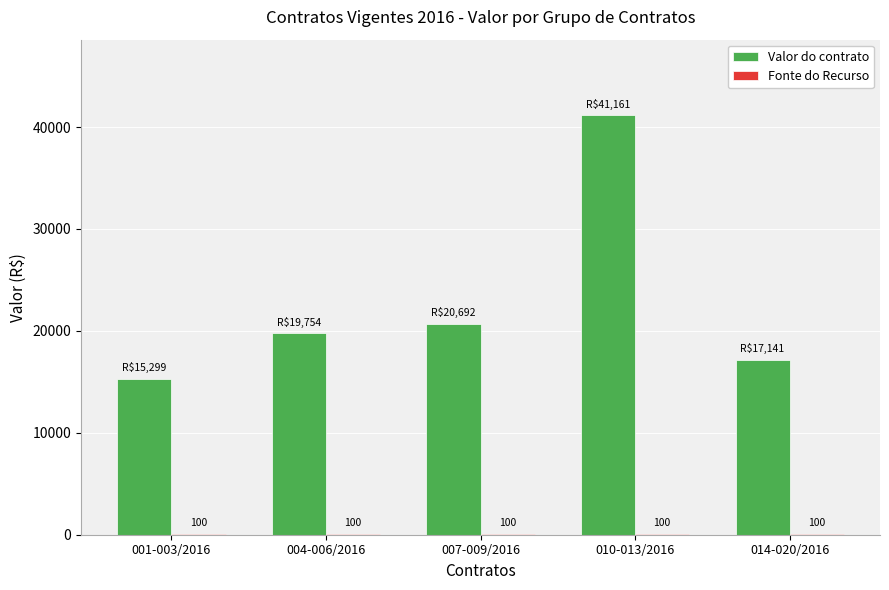

At which category is the sum across all series the highest?

010-013/2016